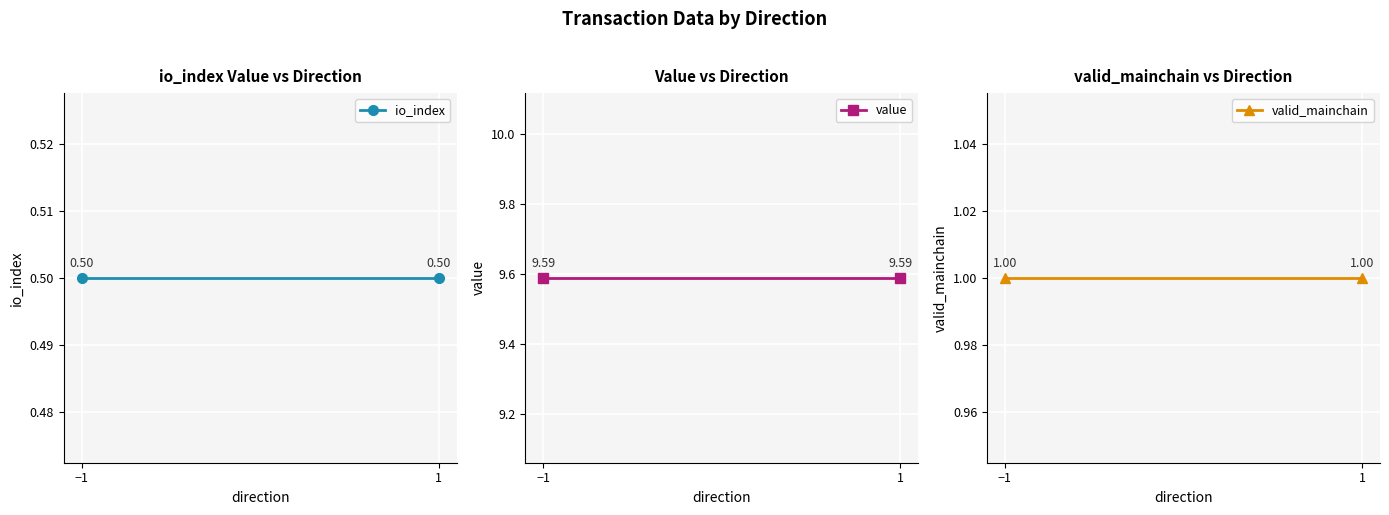

What is the total value across all series at 1?

11.1